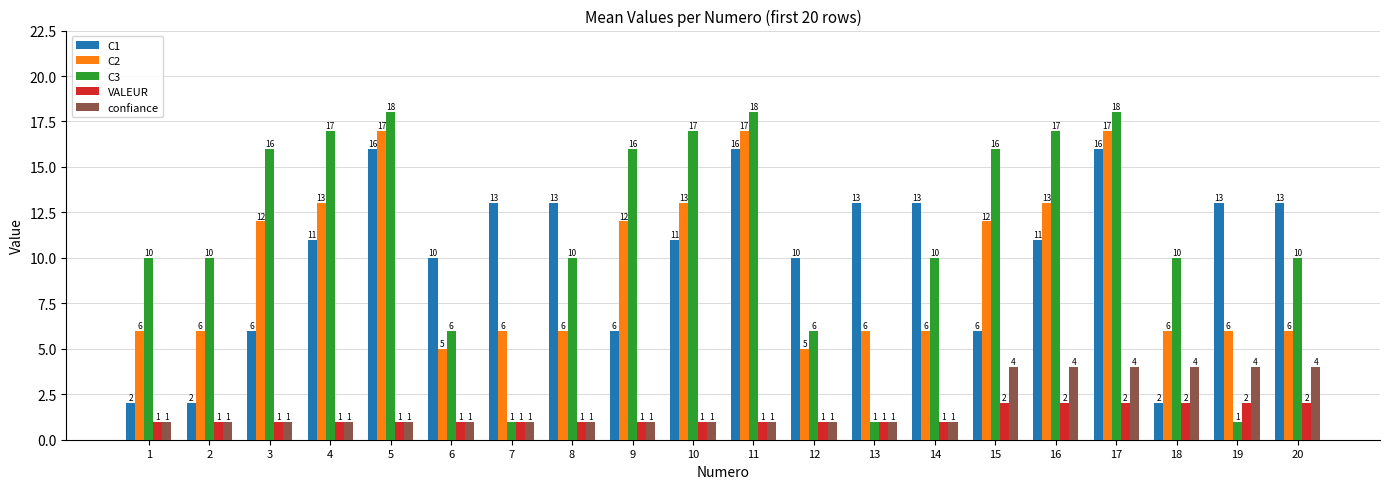

Count the number of data series in this chart.

5